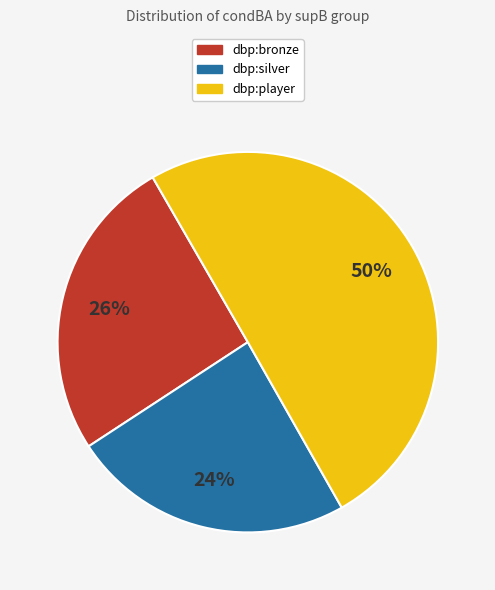

Count the number of slices in the pie.

3